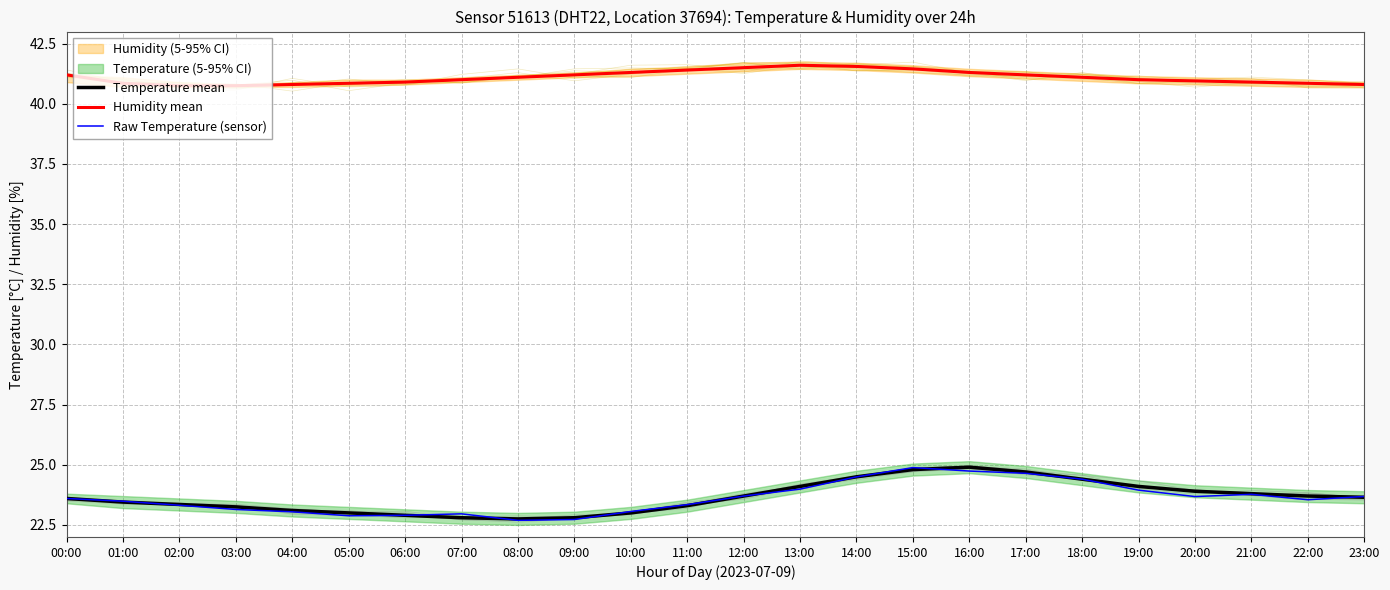

What is the average value of the Humidity mean series?

41.1